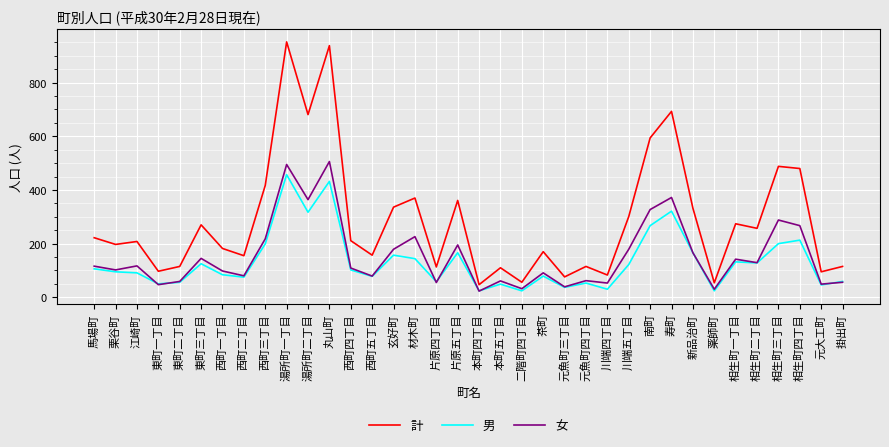

Which category has the highest value across all series?

湯所町一丁目